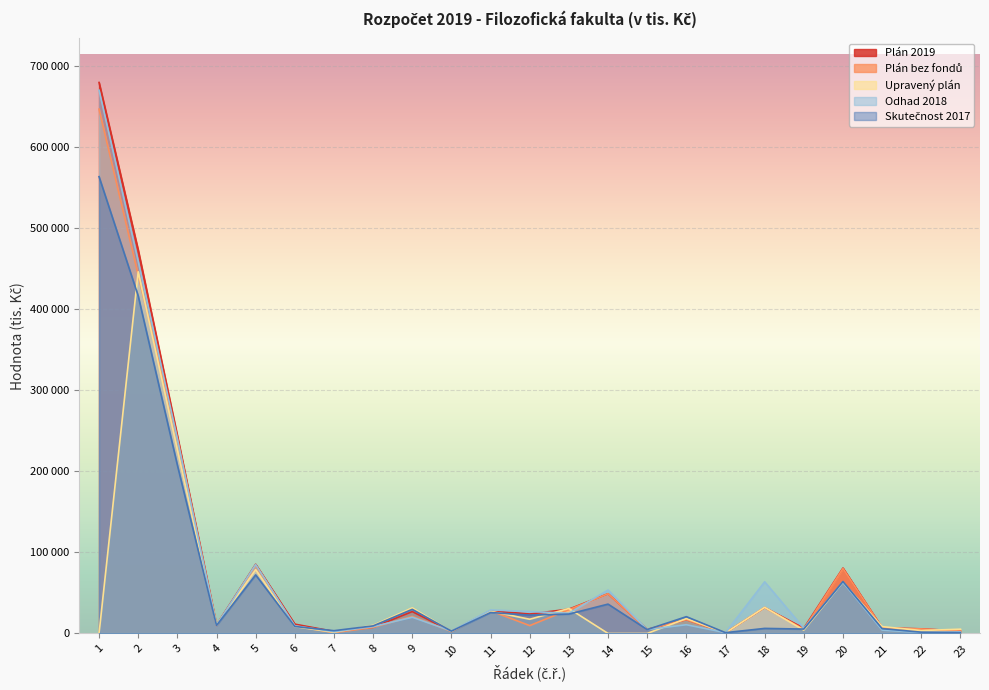

List the labels in order of Odhad 2018 value, largest first.

1, 2, 3, 5, 18, 20, 14, 11, 12, 13, 9, 16, 4, 6, 8, 19, 15, 21, 10, 7, 23, 22, 17